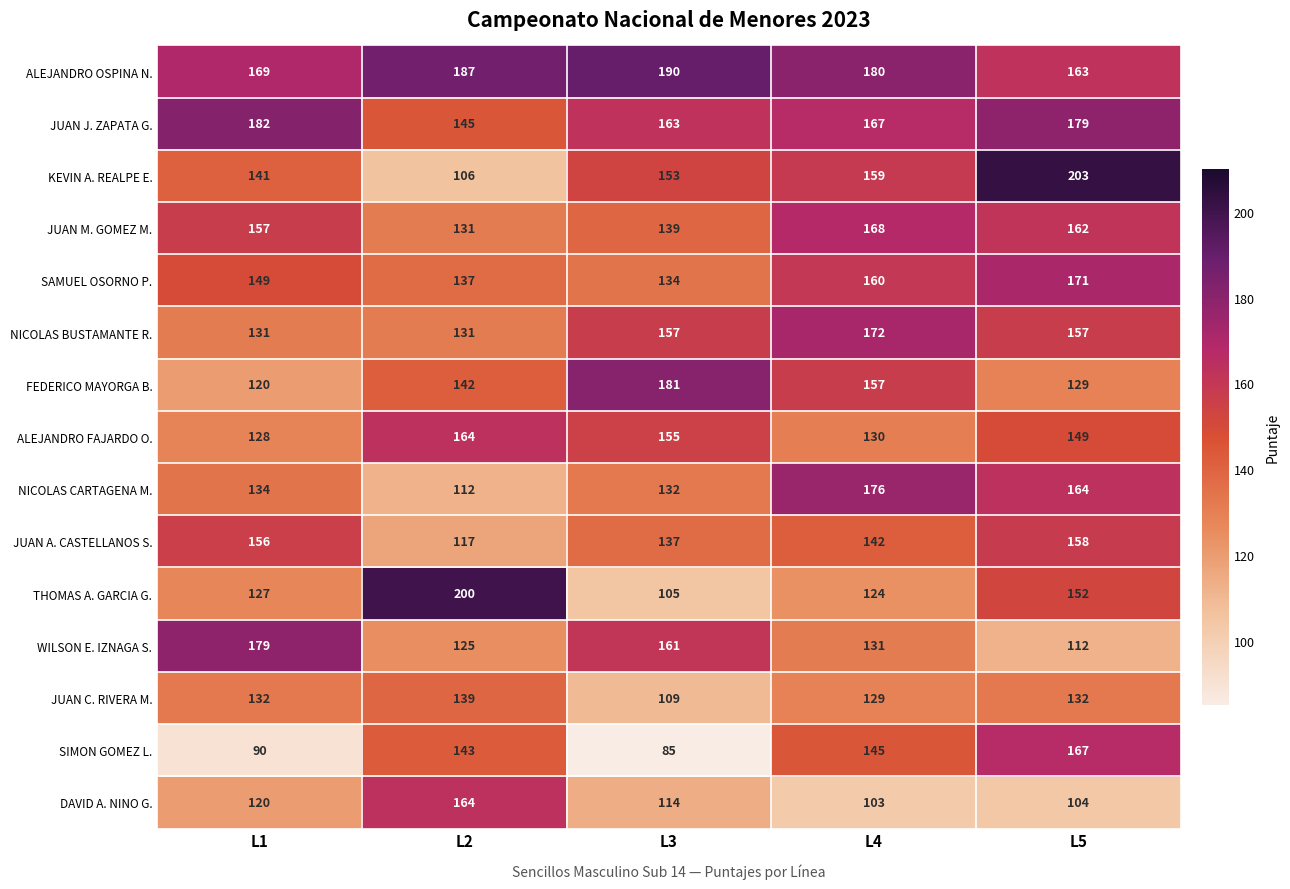

At which category does the chart reach its peak across all series?

L5